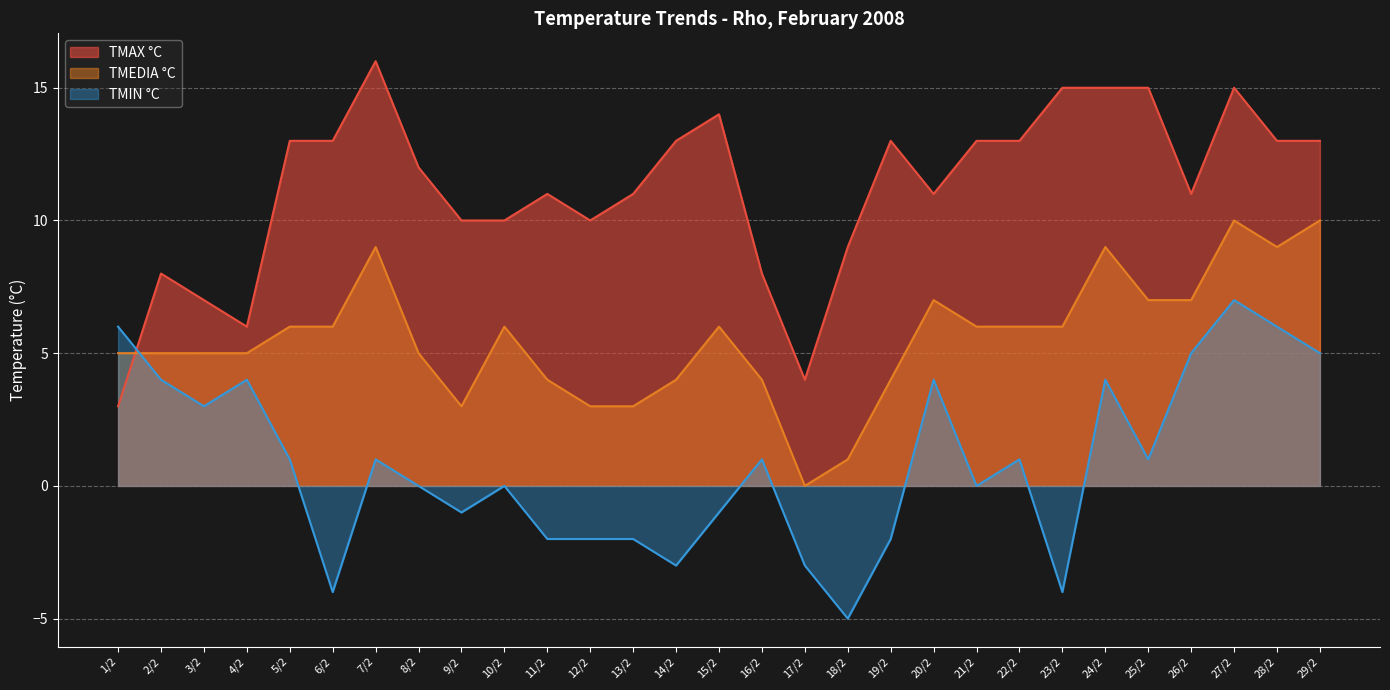

How many data points in TMAX °C are less than 12?

14